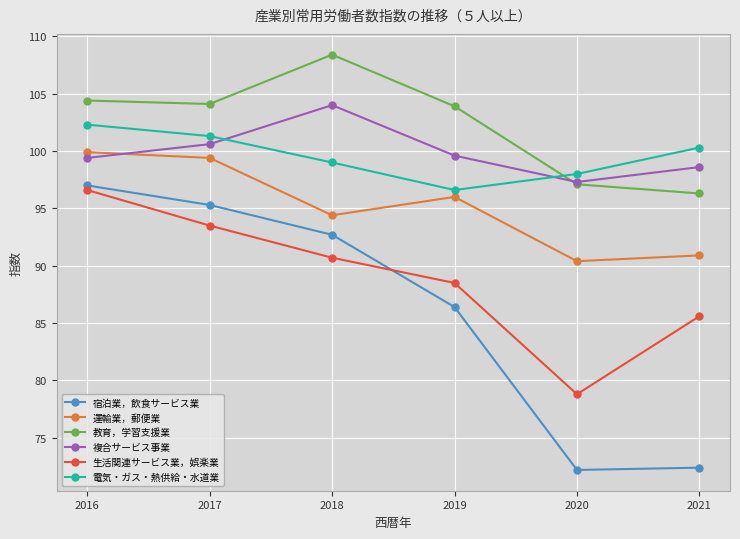

At which category is the sum across all series the highest?

2016